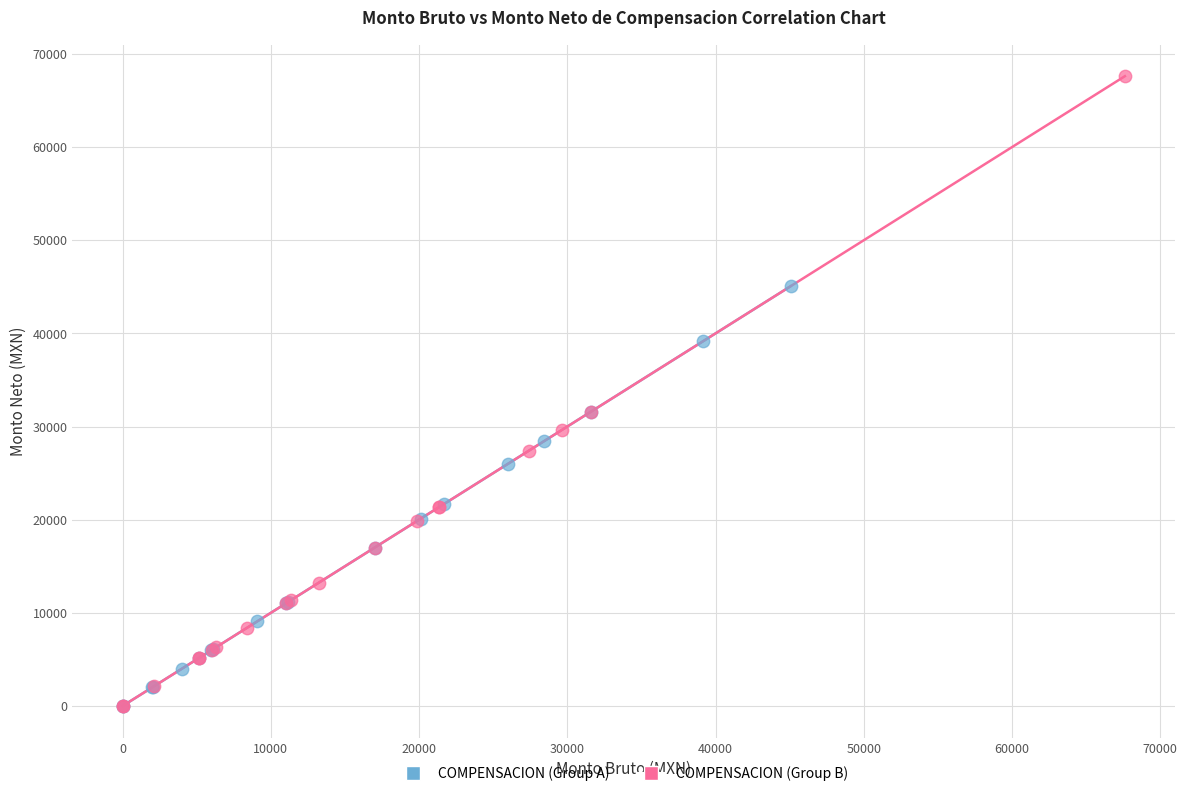

Which series has the widest spread of Y values?

COMPENSACION (Group B)